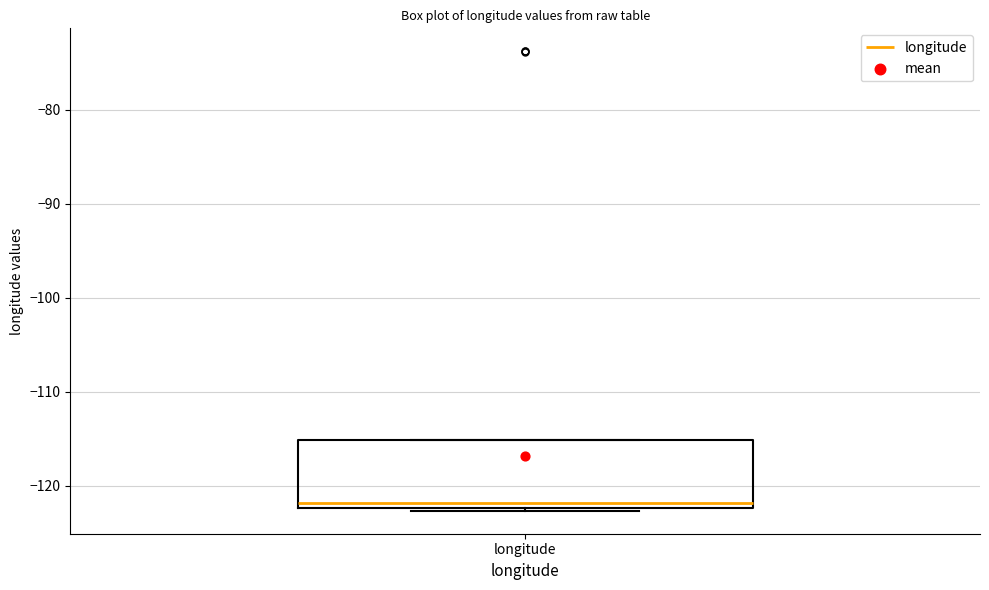

Where is the lower edge of the box for longitude on the y-axis? The values are not printed on the chart, so give them approximately, as read against the axis.

-122